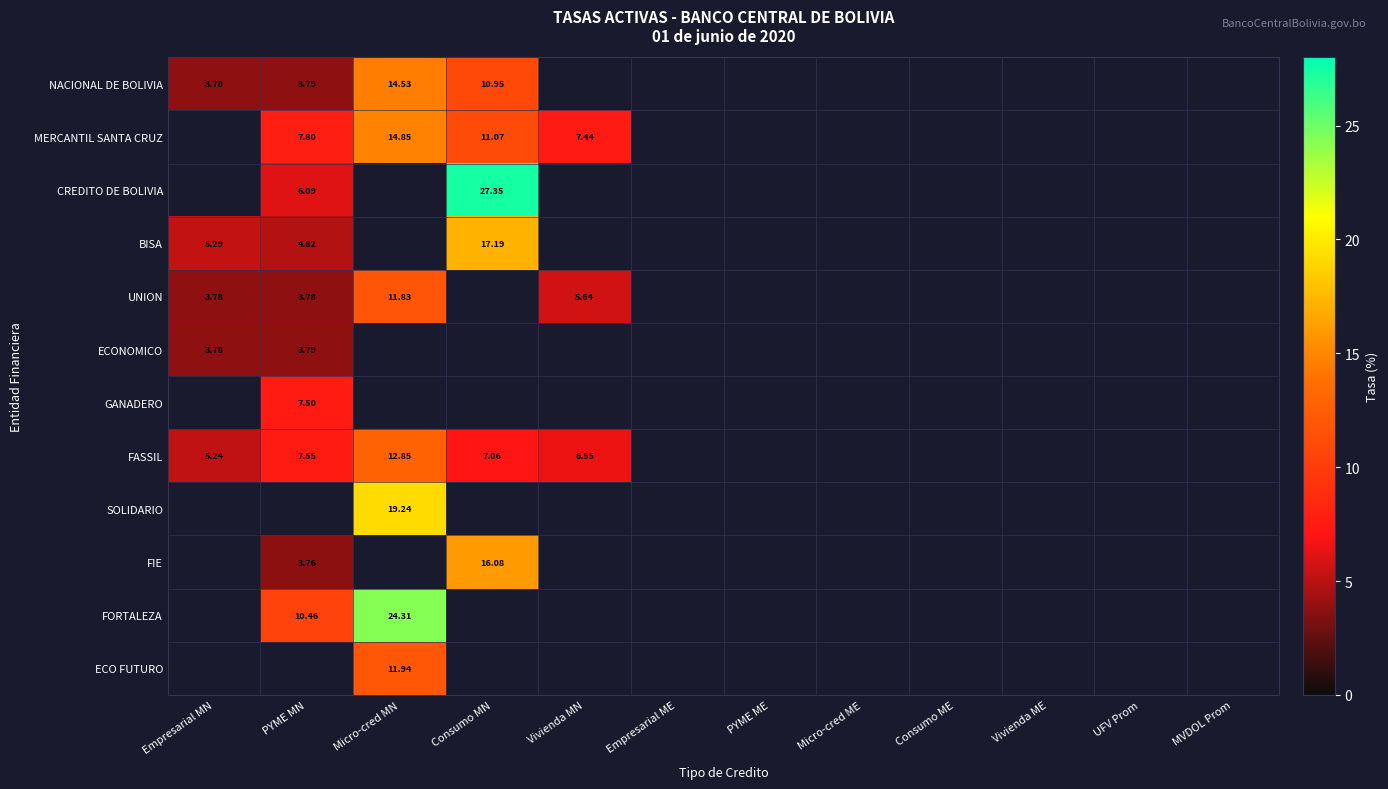

At which category is the sum across all series the highest?

Micro-cred MN